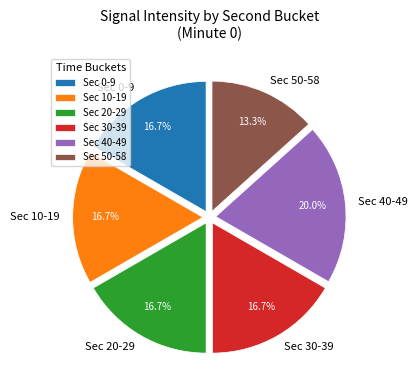

Approximately how many times larger is the value at Sec 10-19 compared to Sec 0-9?

1.0